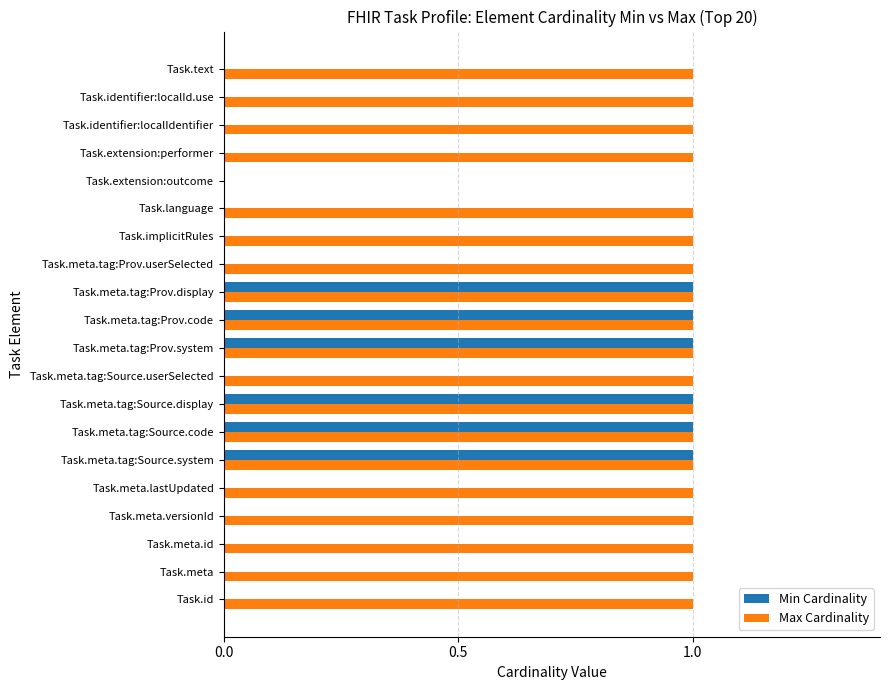

What is the sum of all Max Cardinality values?

19